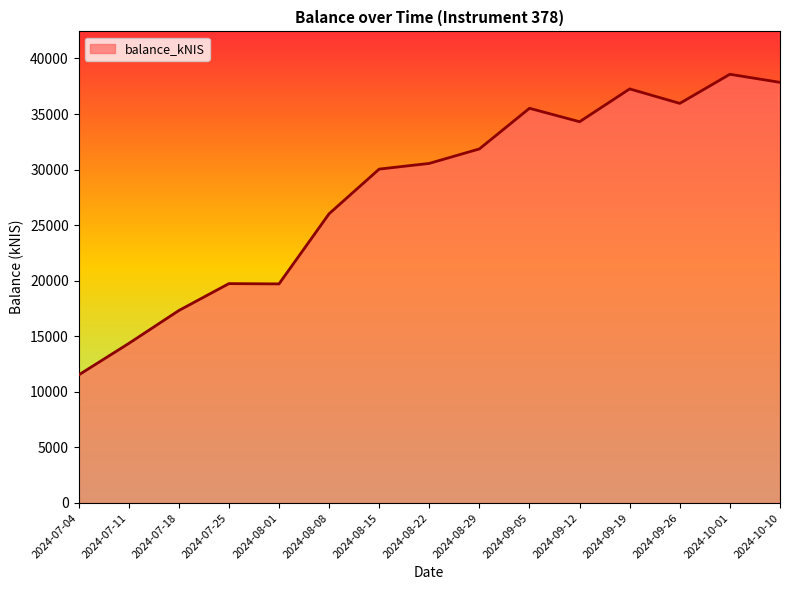

At which label is the value closest to 25046?

2024-08-08